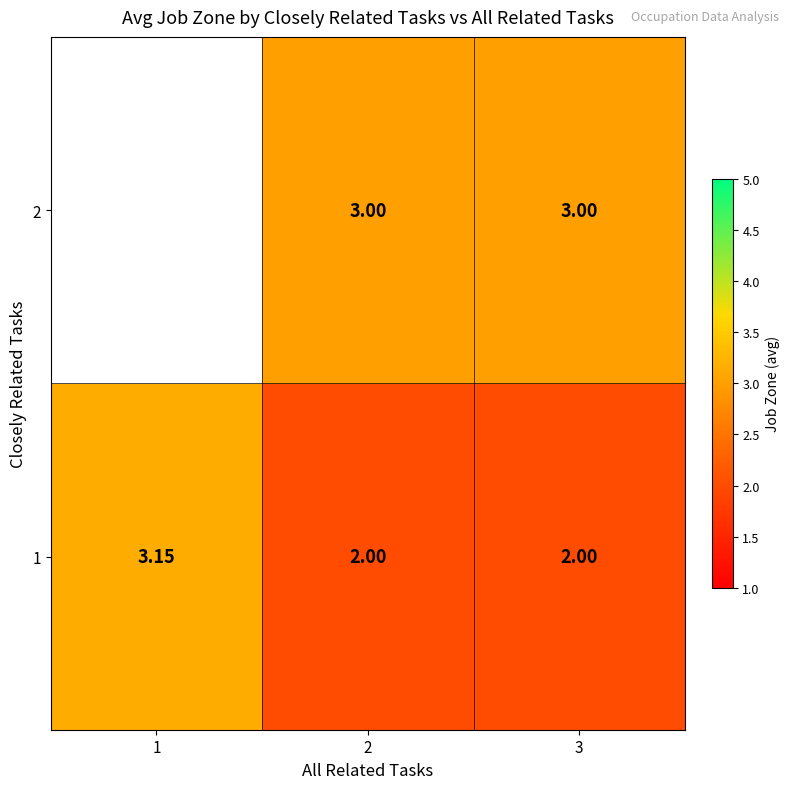

The value of 1 at 2 is 2.0. True or false?

True